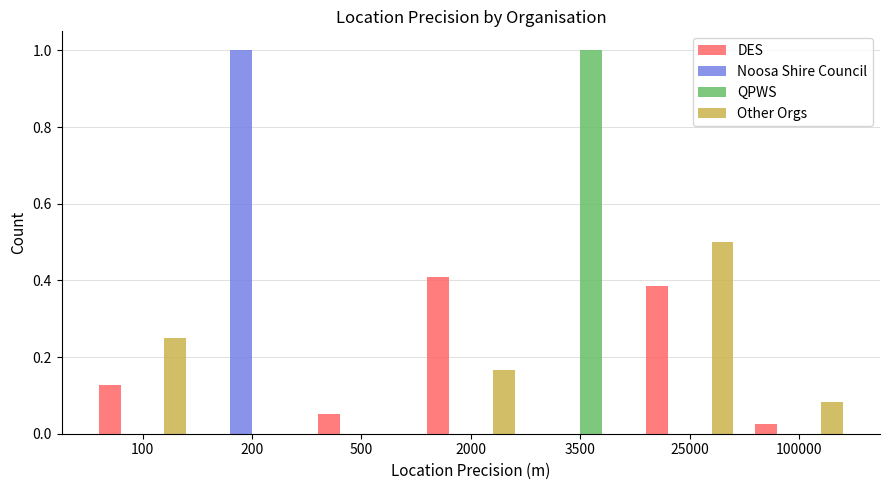

What is the sum of all QPWS values?

1.0